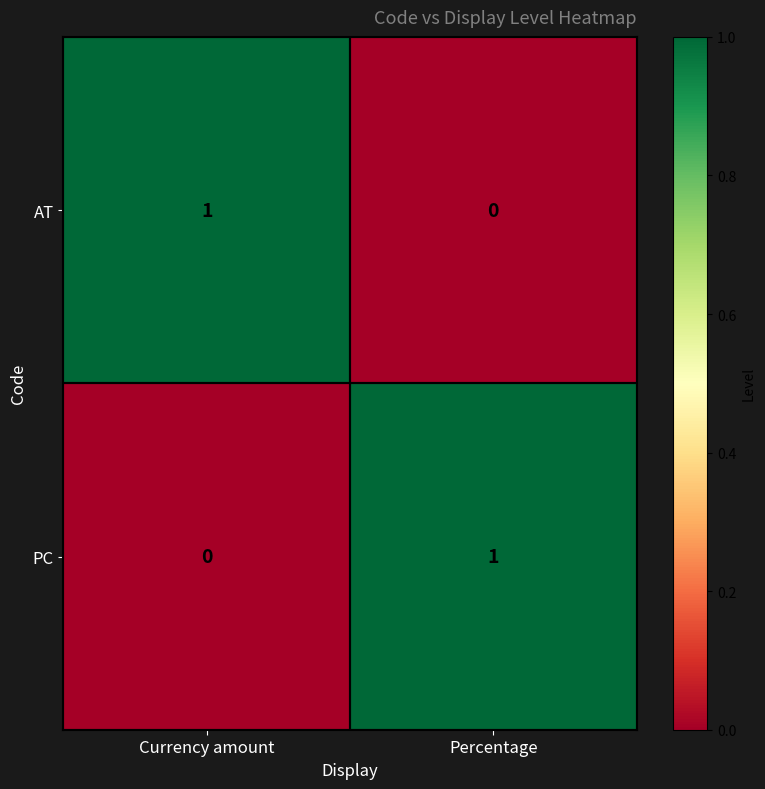

Rank the series at Currency amount from lowest to highest value.

PC, AT